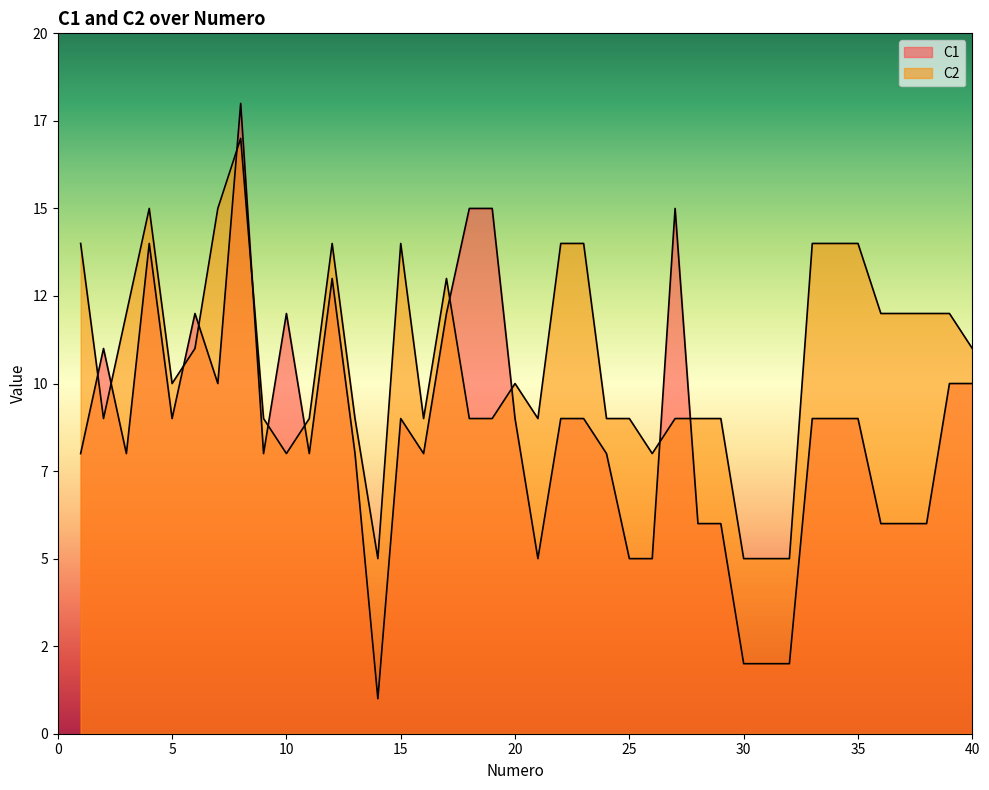

Where does the C1 series first go above 9?

2